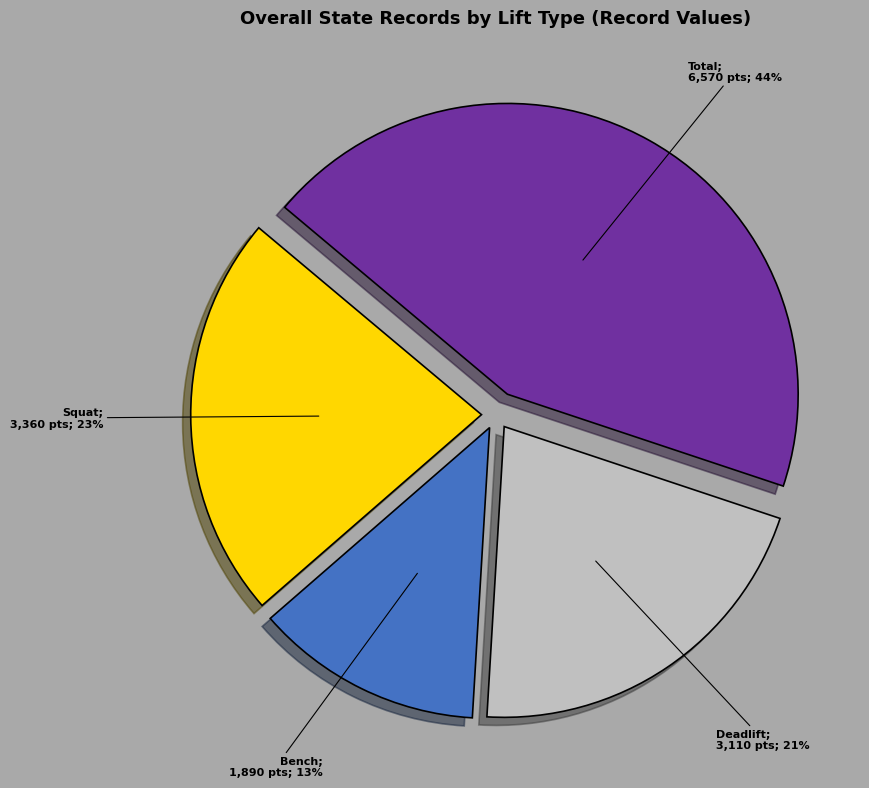

Does any single category account for the majority?

No